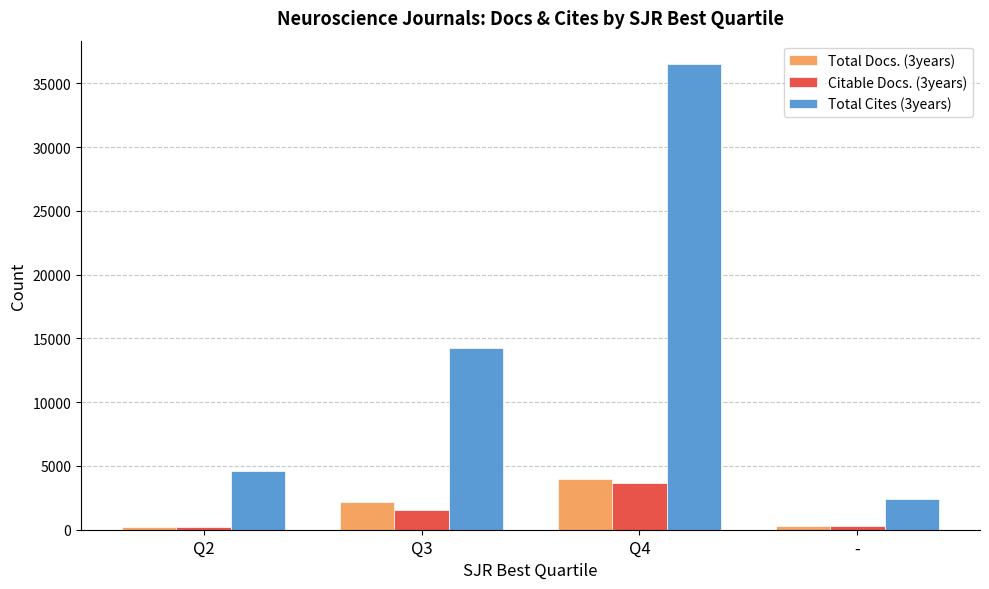

At which category is the sum across all series the highest?

Q4